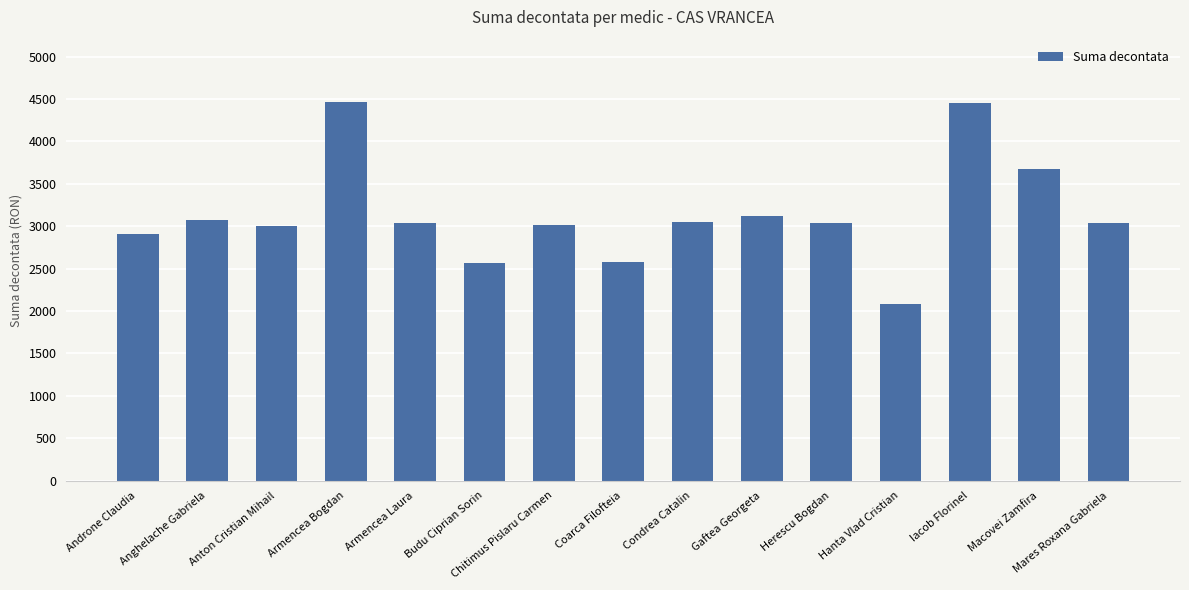

Is it true that the value at Coarca Filofteia is 2571.6?

True